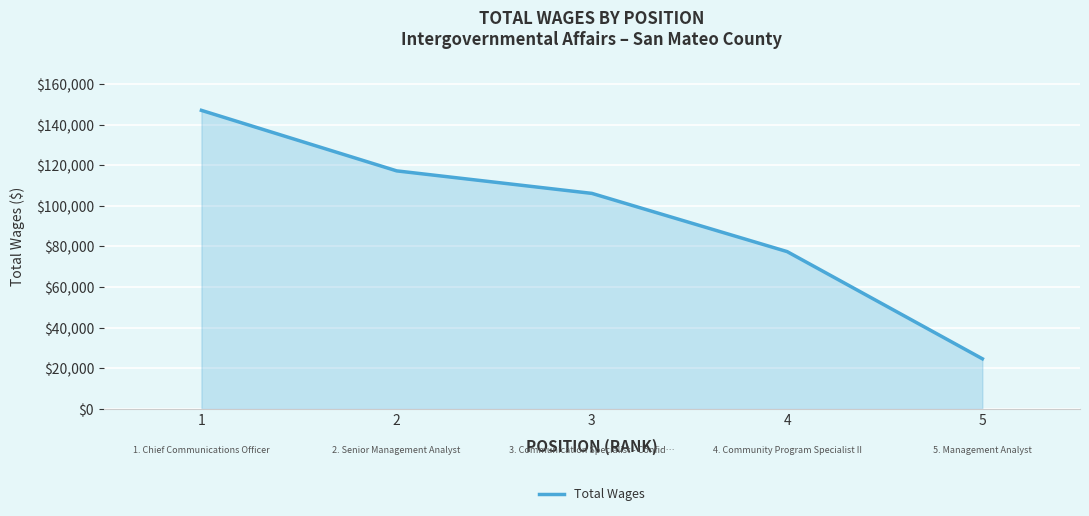

Which category has the highest value across all series?

1